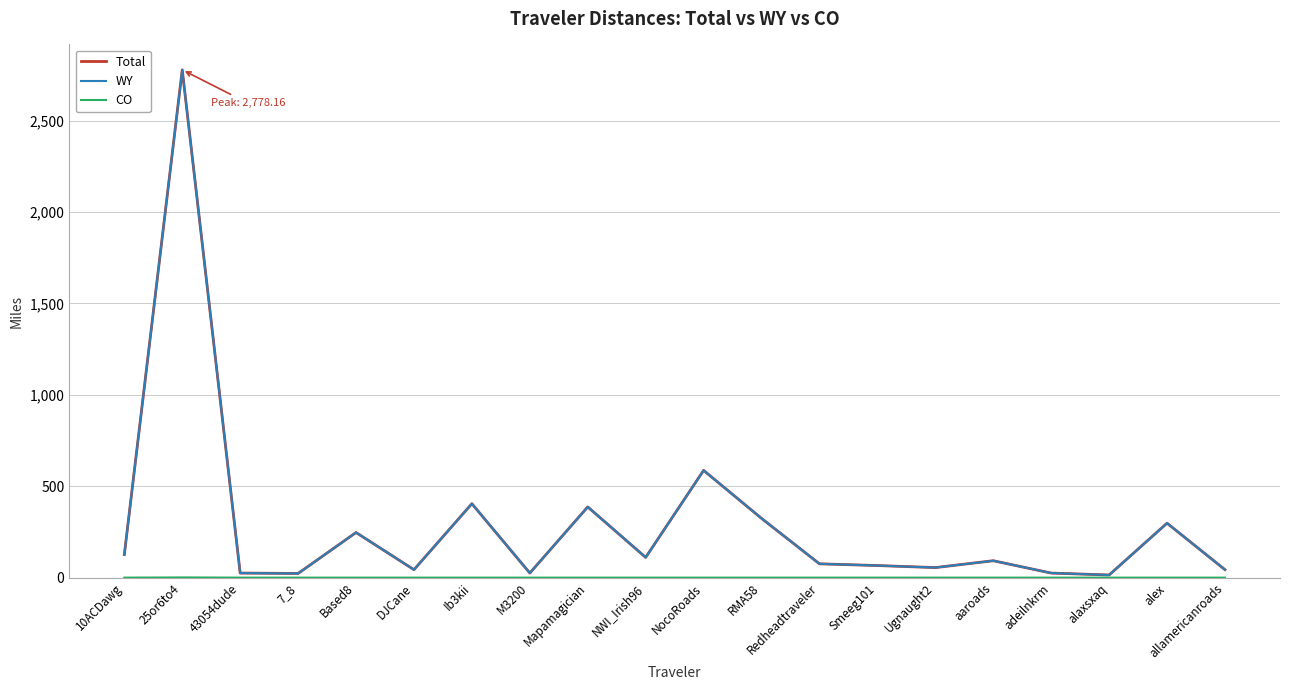

At which label is Total closest to 1396?

NocoRoads